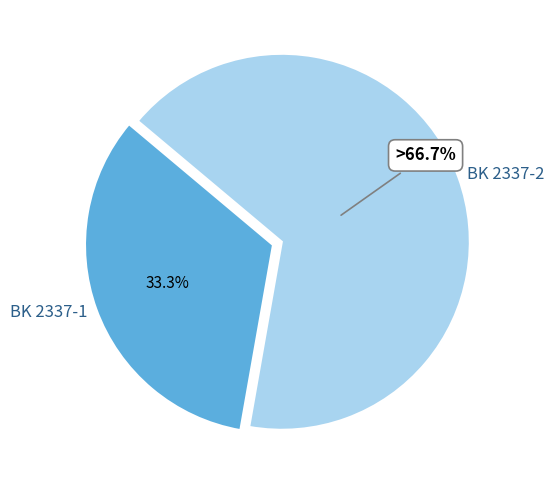

Is BK 2337-1 the majority of the pie?

No